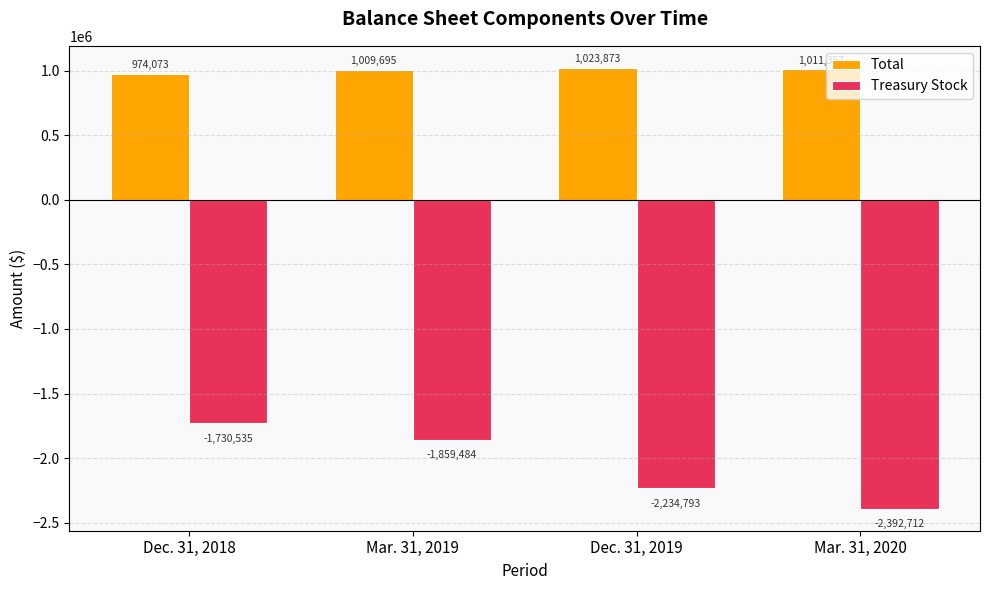

What are all the series names shown in the legend?

Total, Treasury Stock